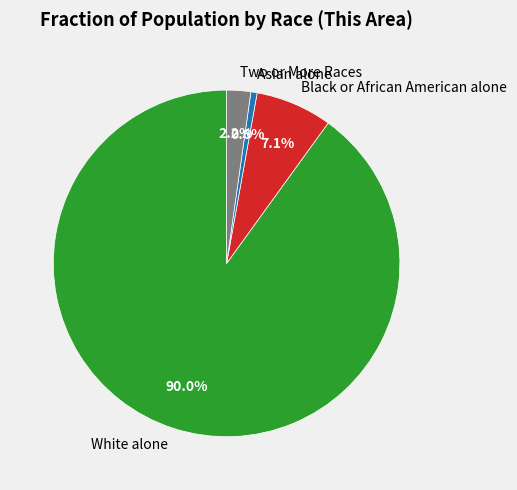

Which category has the biggest portion of the pie?

White alone